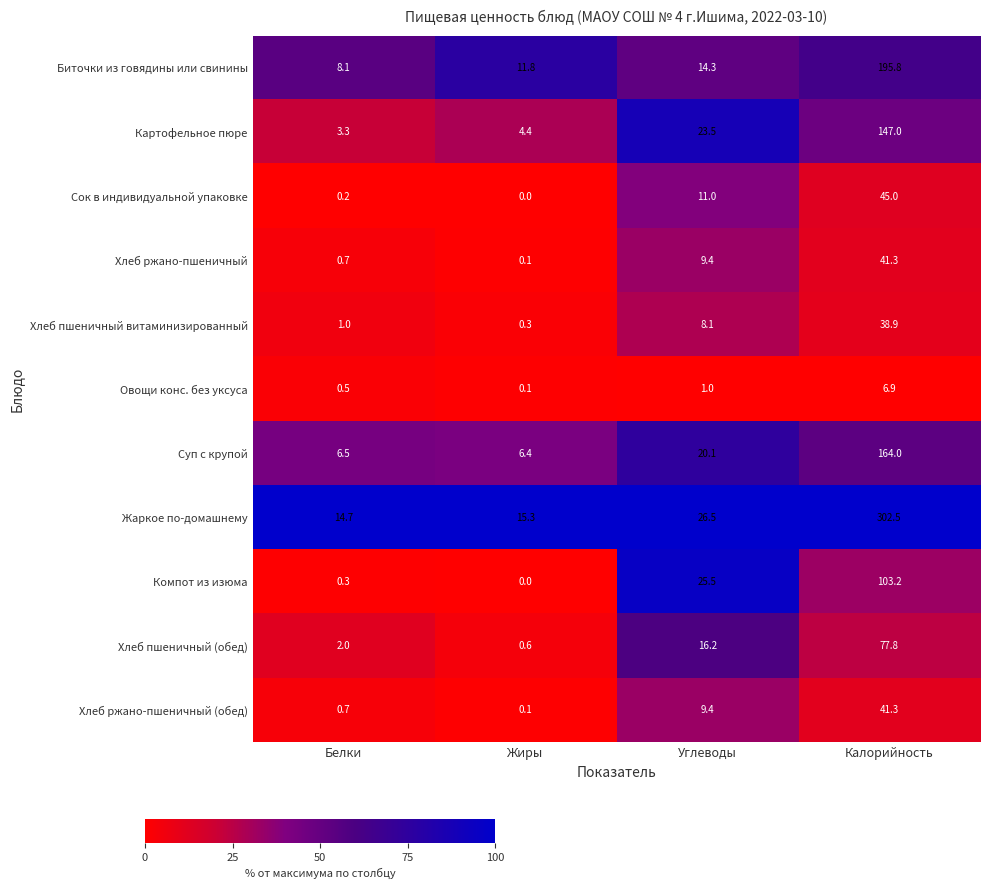

At which label does Хлеб ржано-пшеничный reach its minimum?

Жиры